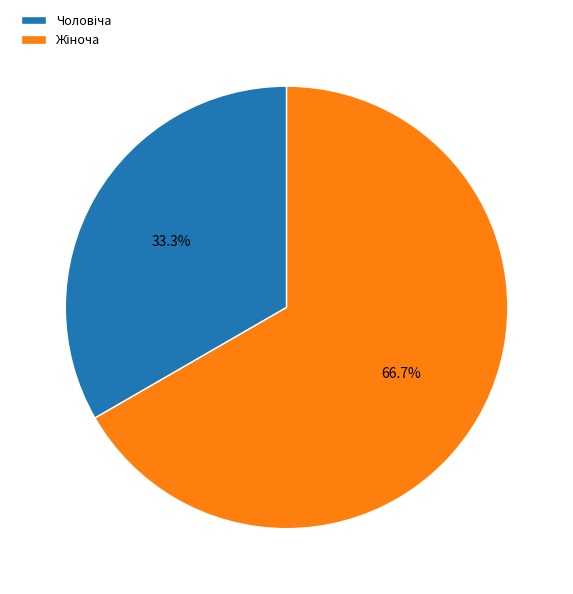

Does any single category account for the majority?

Yes